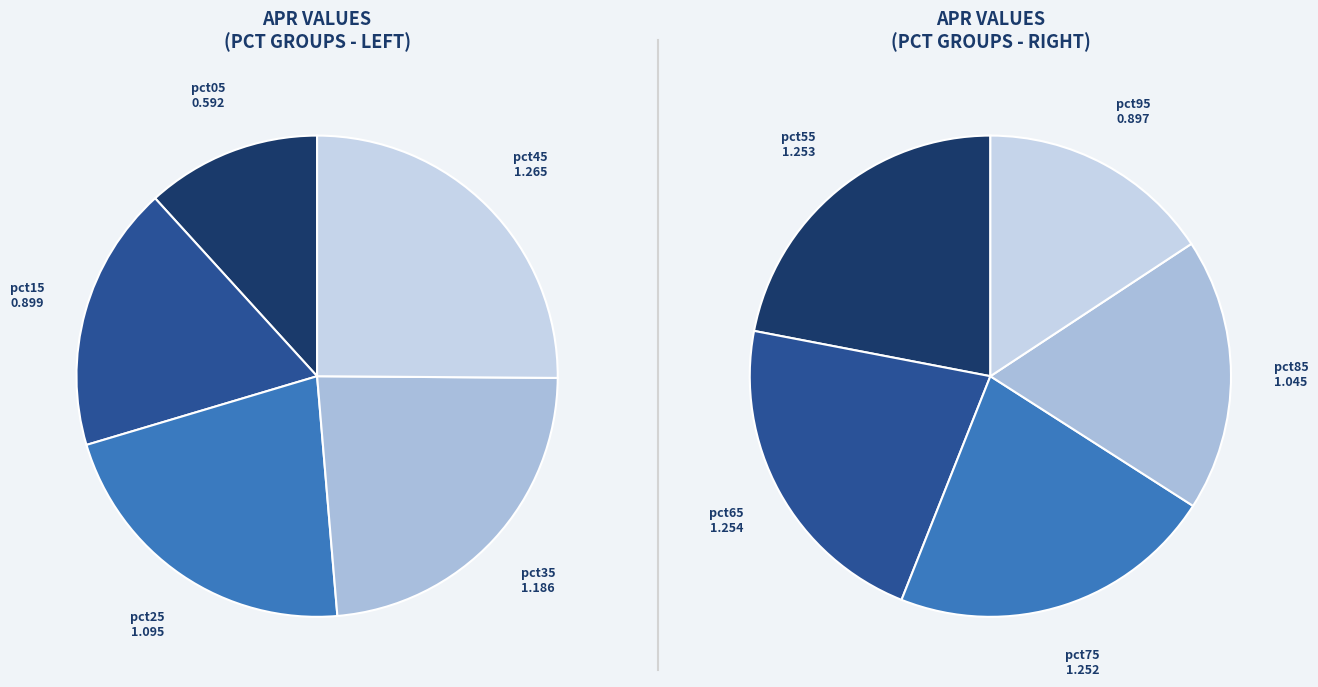

How many segments does this pie chart have?

10